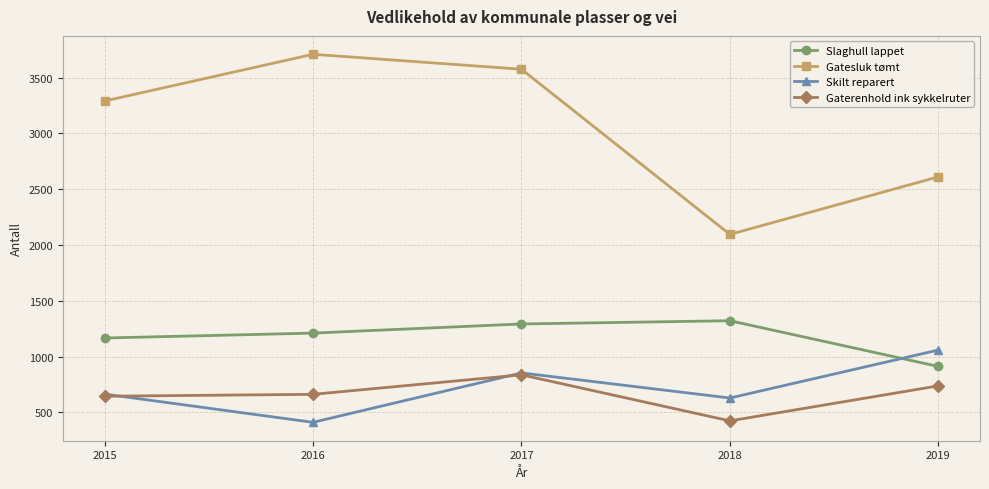

Rank the series at 2018 from highest to lowest value.

Gatesluk tømt, Slaghull lappet, Skilt reparert, Gaterenhold ink sykkelruter